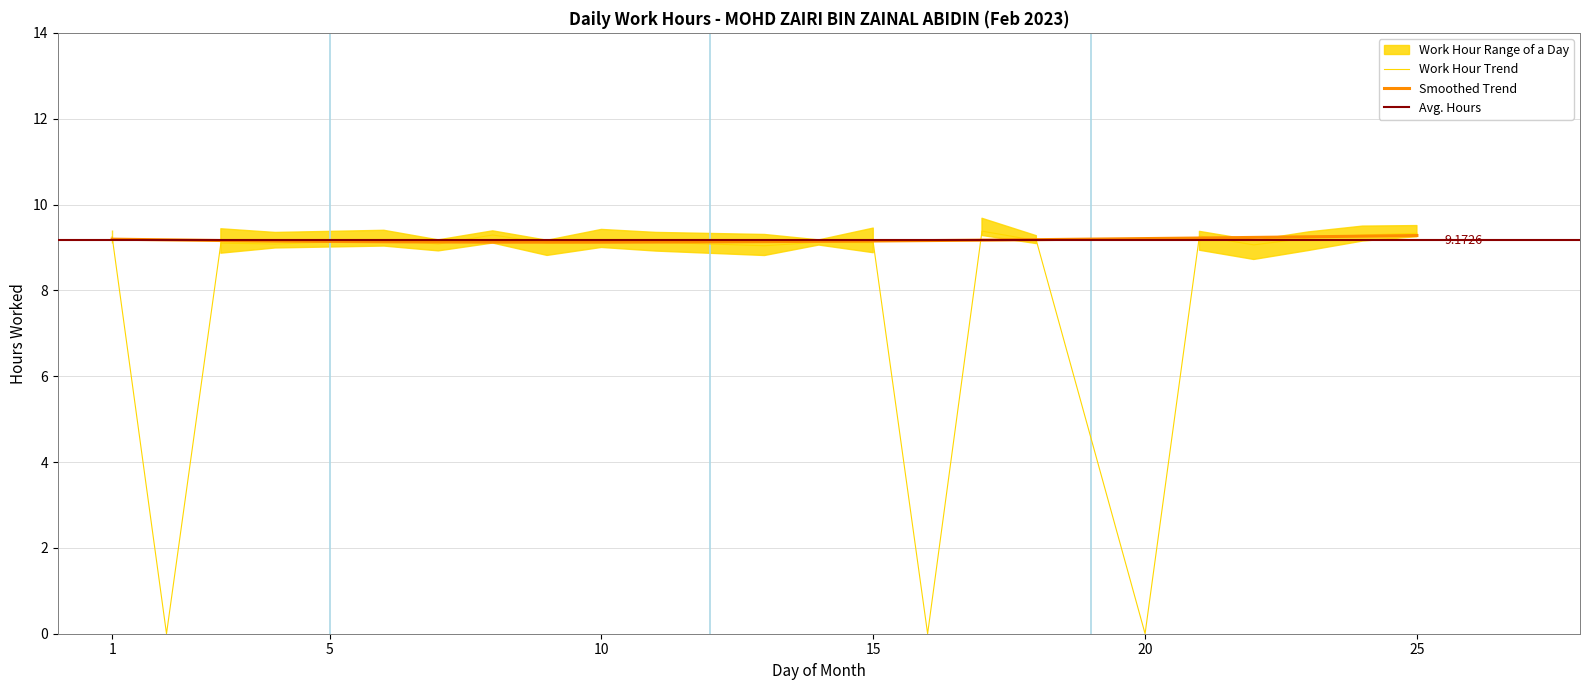

What value does the data have at 23?

9.2